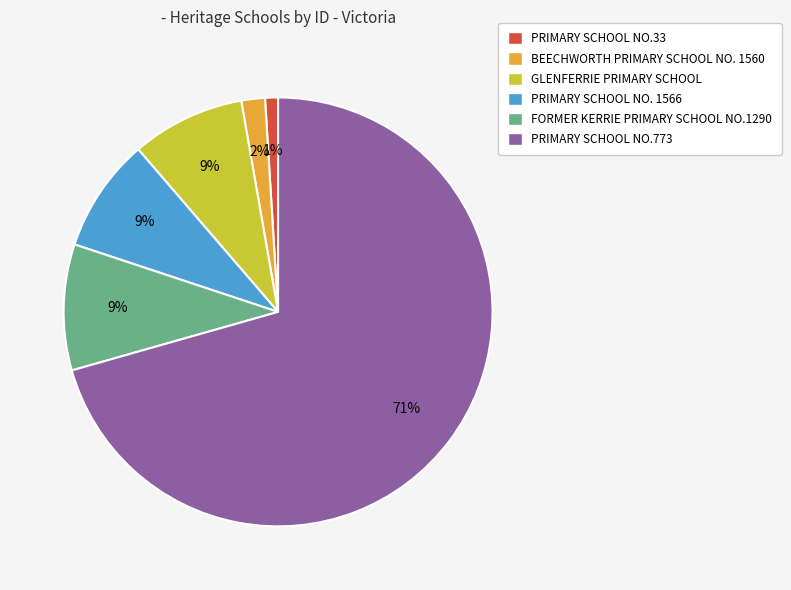

To the nearest percent, what percentage of the pie is FORMER KERRIE PRIMARY SCHOOL NO.1290?

9%